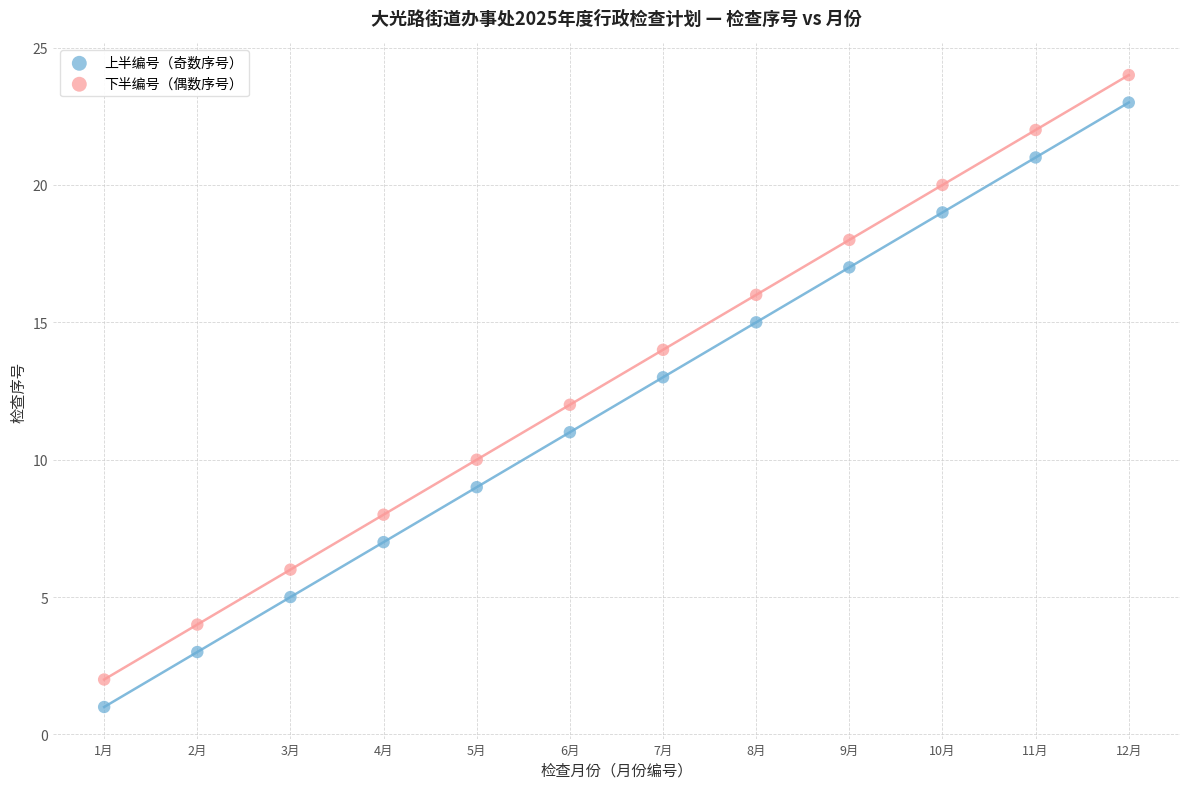

Which series contains the highest Y value?

下半编号（偶数序号）